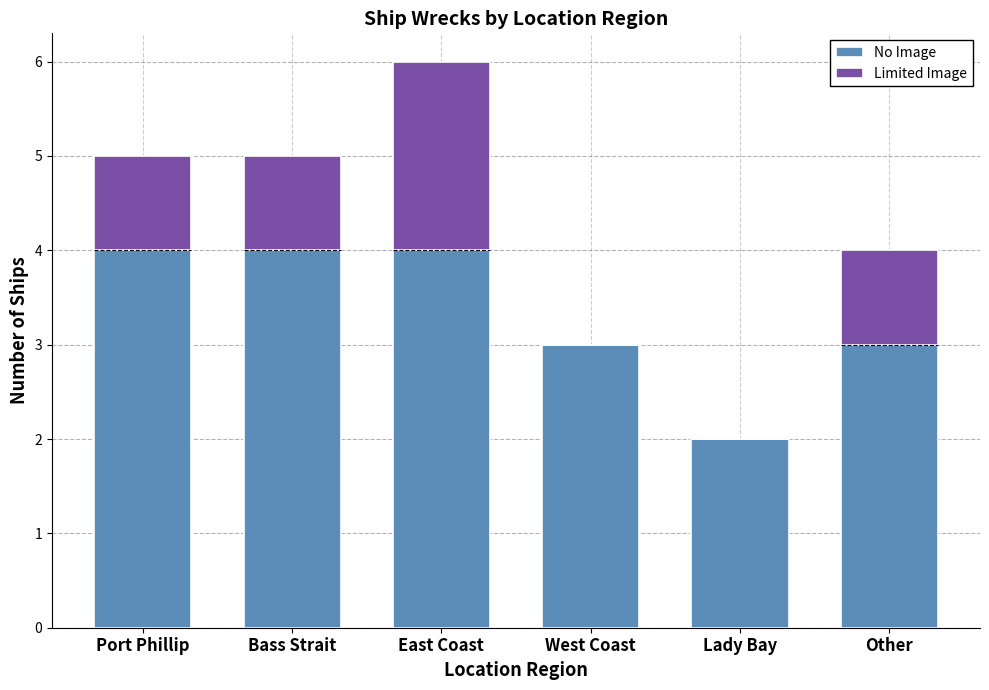

What is the highest value of the No Image series?

4